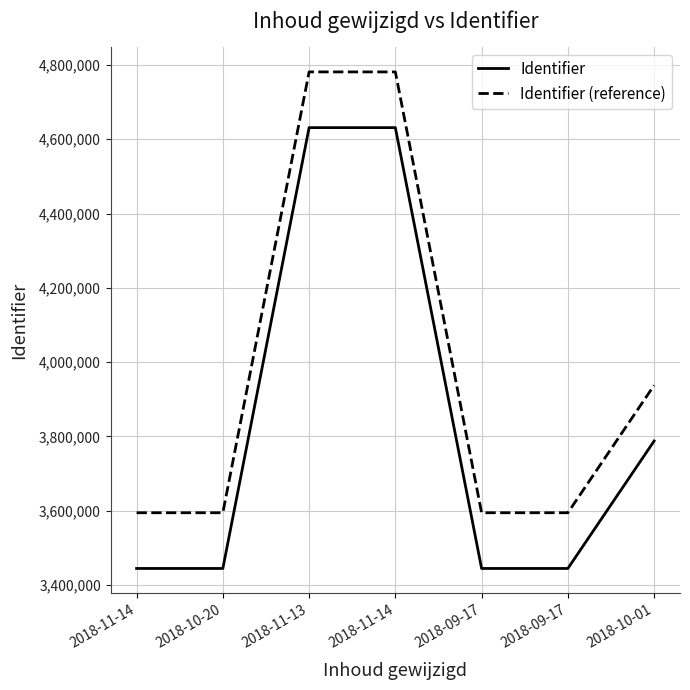

At 2018-10-01, list the series in order from largest to smallest.

Identifier (reference), Identifier